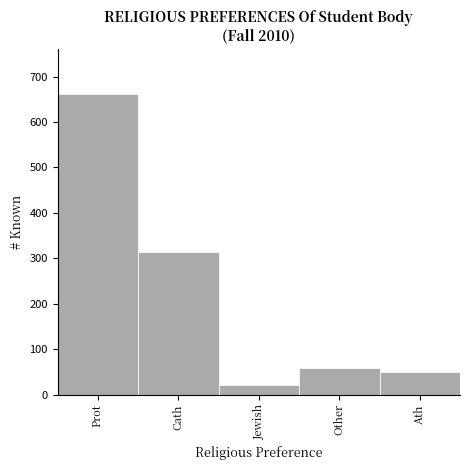

Reading left to right, list all the values displayed in this chart.

662	313	20	59	50